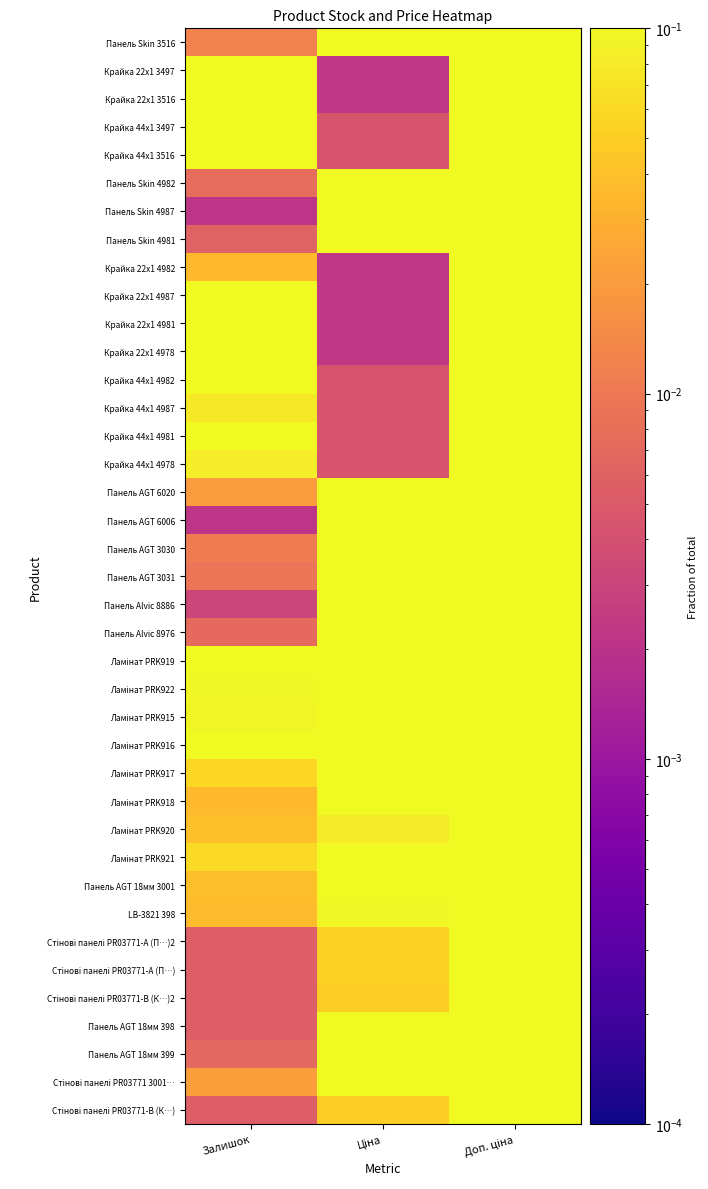

Count the number of categories in the chart.

3